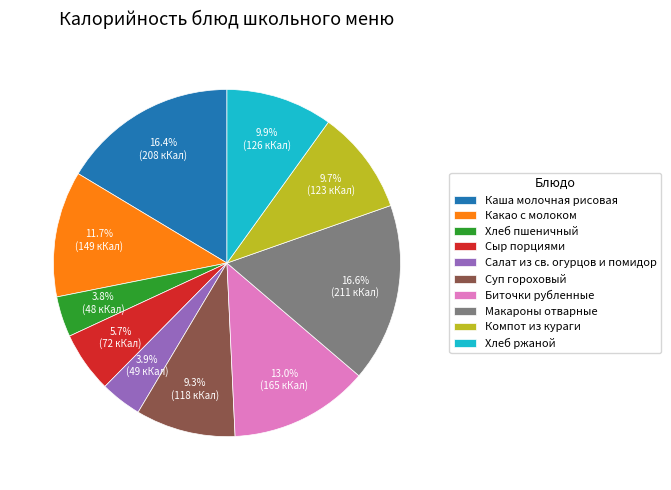

To the nearest percent, what portion does Компот из кураги represent?

10%